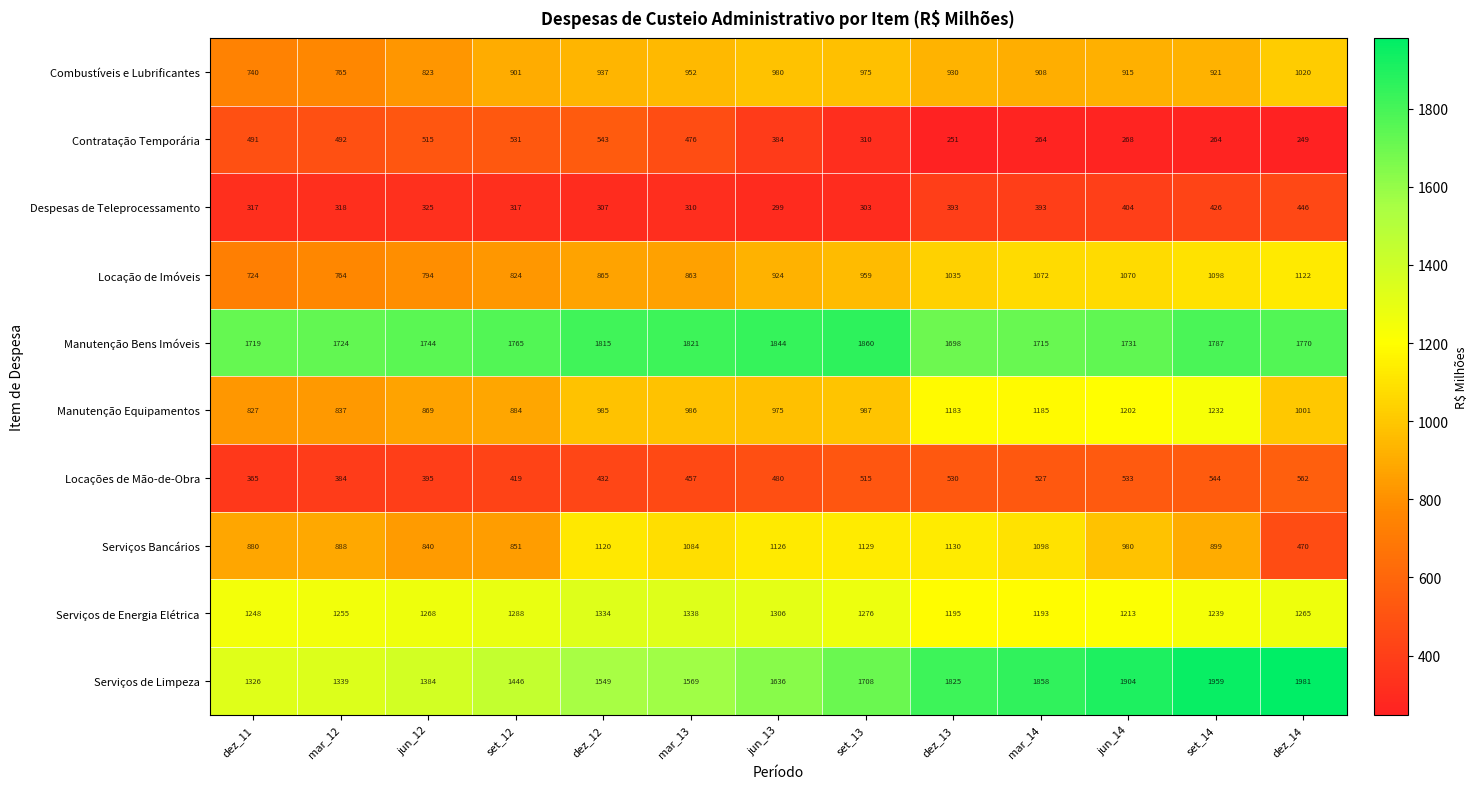

What value does the Locação de Imóveis series have at dez_11?

724